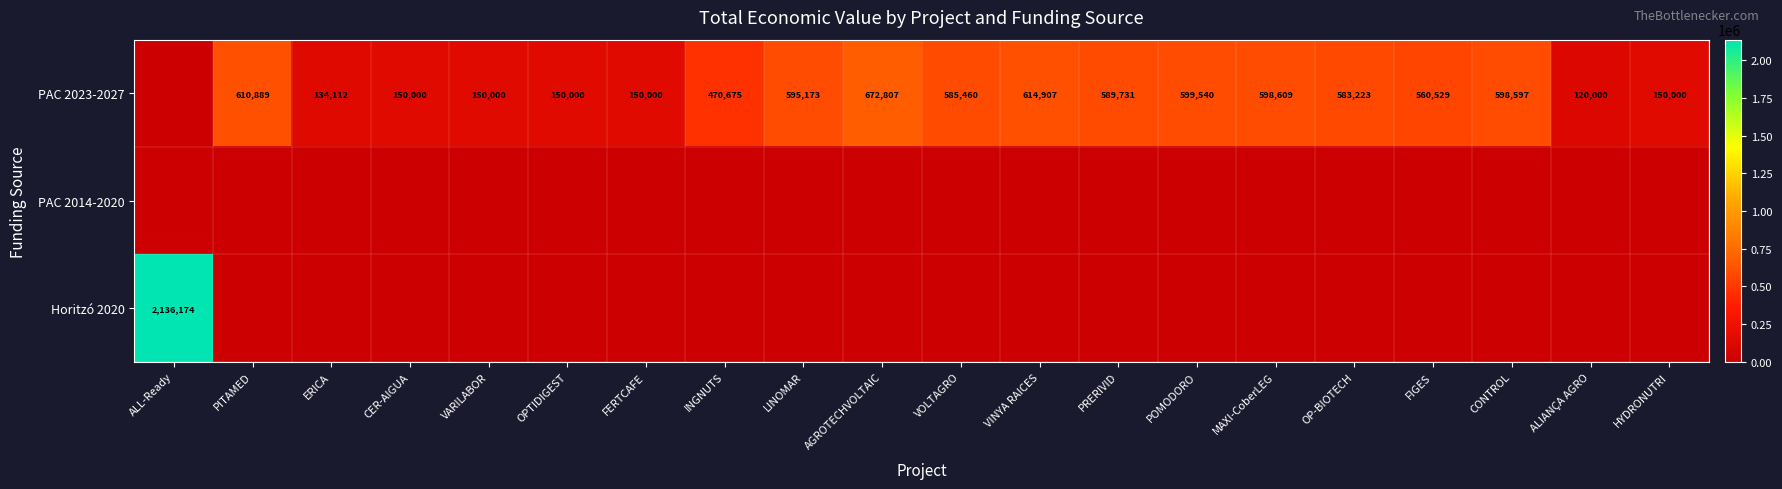

The PAC 2023-2027 series shows 470675 at INGNUTS. True or false?

True